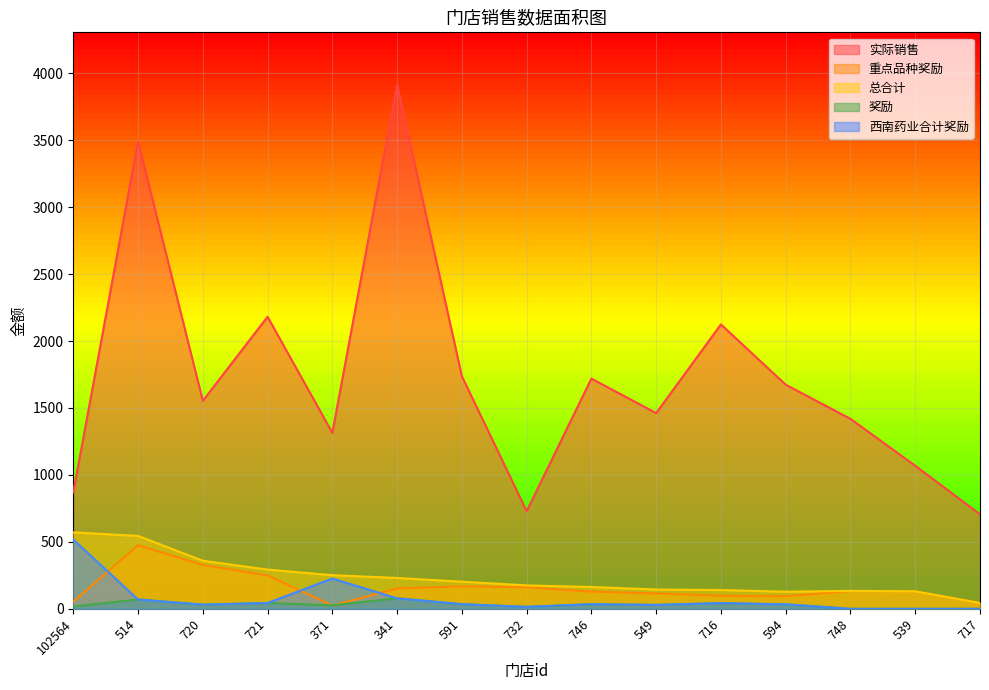

At which label is 奖励 closest to 39?

716